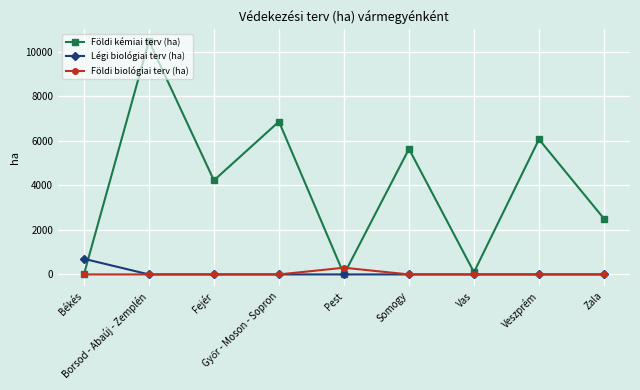

Is the value of Földi biológiai terv (ha) at Fejér greater than the value of Földi kémiai terv (ha) at Fejér?

No